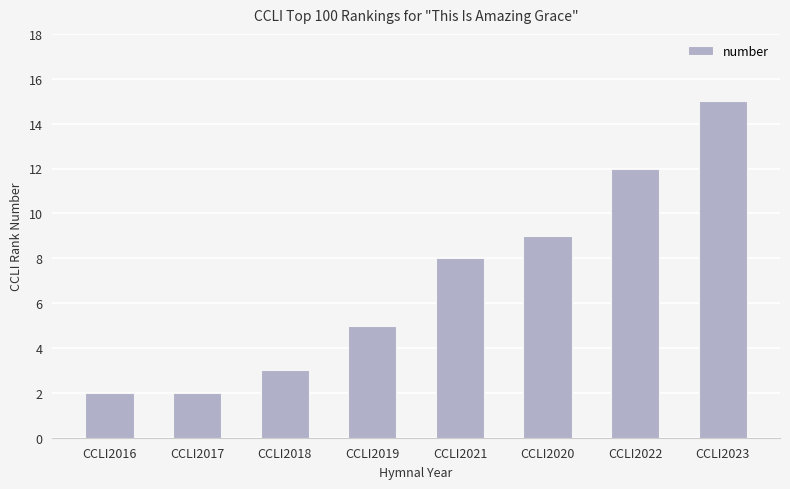

What is the change in value from CCLI2017 to CCLI2022?

+10